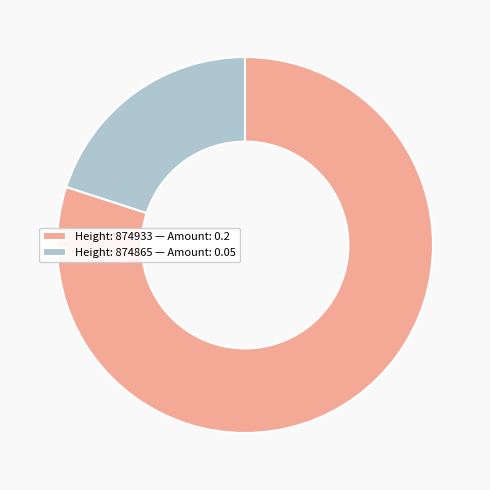

Count the number of slices in the pie.

2